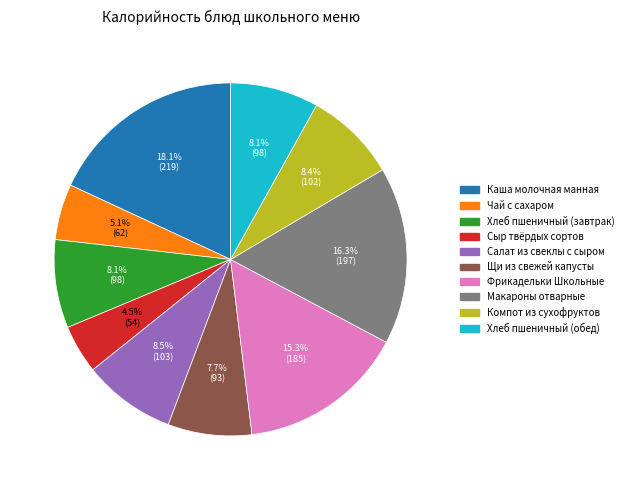

What is the ratio of the value at Чай с сахаром to the value at Сыр твёрдых сортов?

1.1